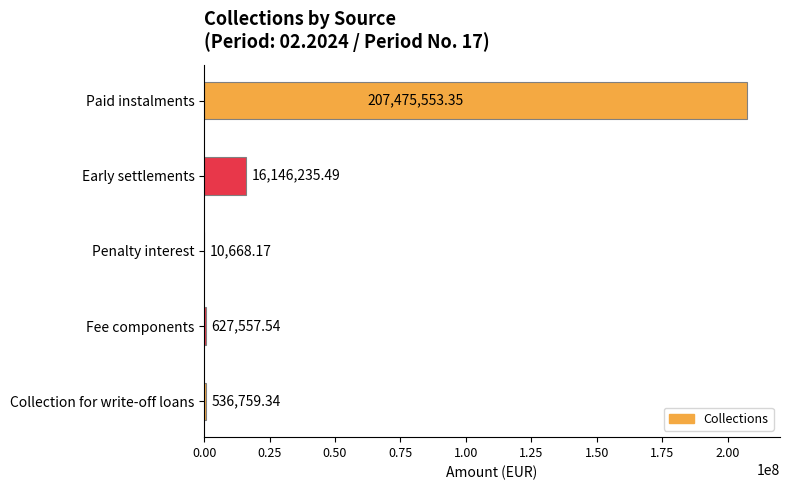

Where is the data nearest to the value 103743110?

Early settlements